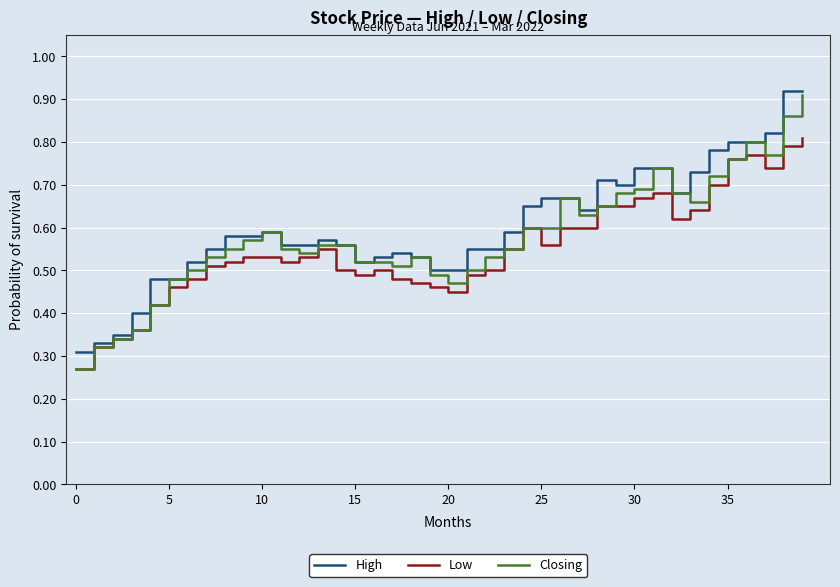

Which series has the largest total across all categories?

High